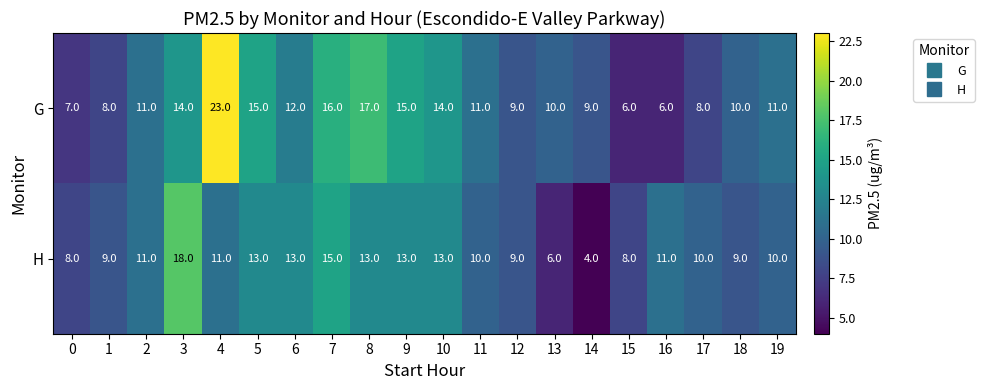

What is the difference between the maximum and minimum values in the H series?

14